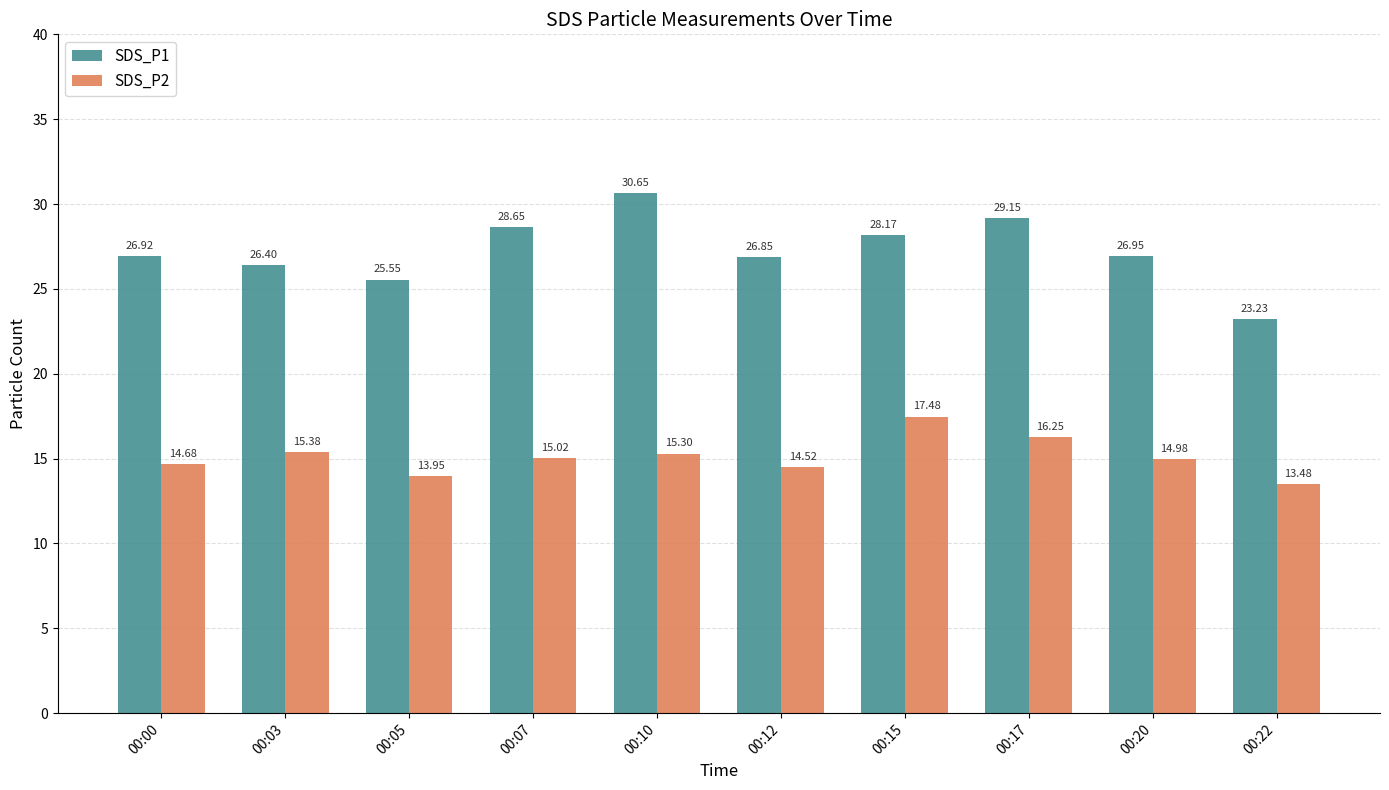

What is the total value across all series at 00:05?

39.5